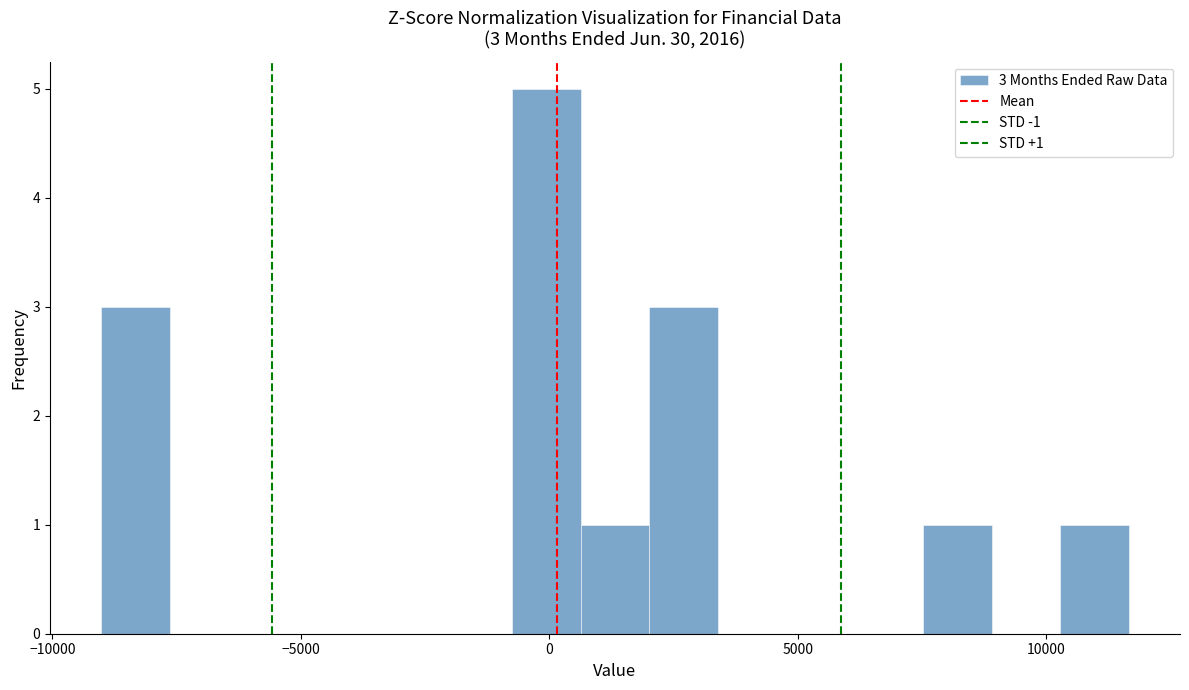

Read against the x-axis, roughly where is the centre of the tallest bar?

0